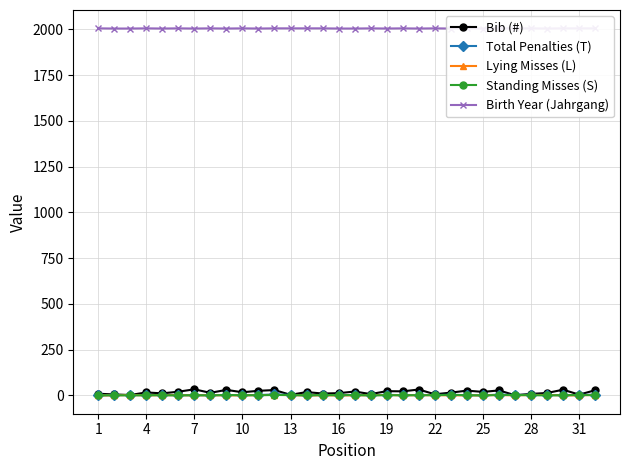

True or false: Bib (#) has more than 0 interior local peaks.

True